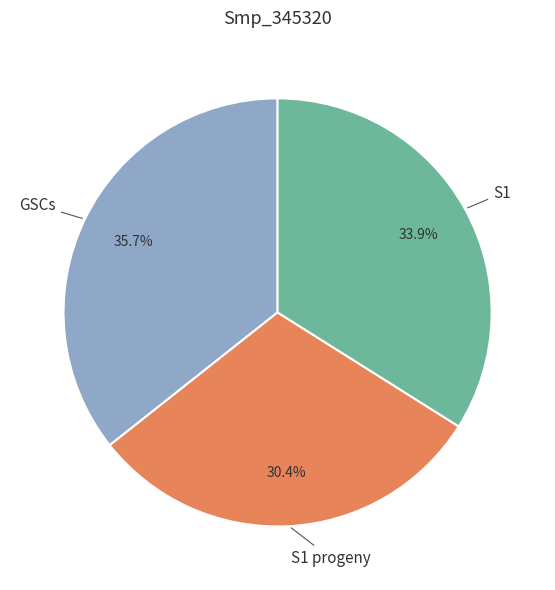

Is there any slice that represents more than half of the pie?

No